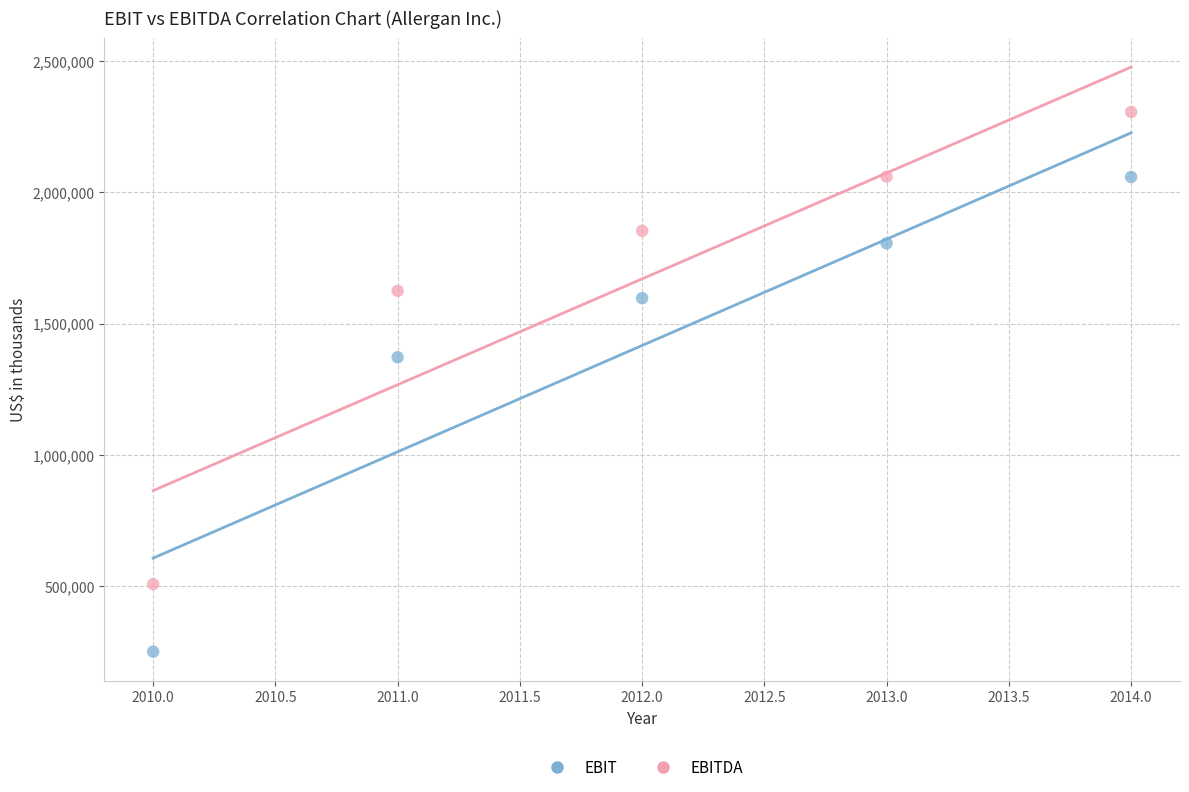

Across all data points, what is the average X value?

2012